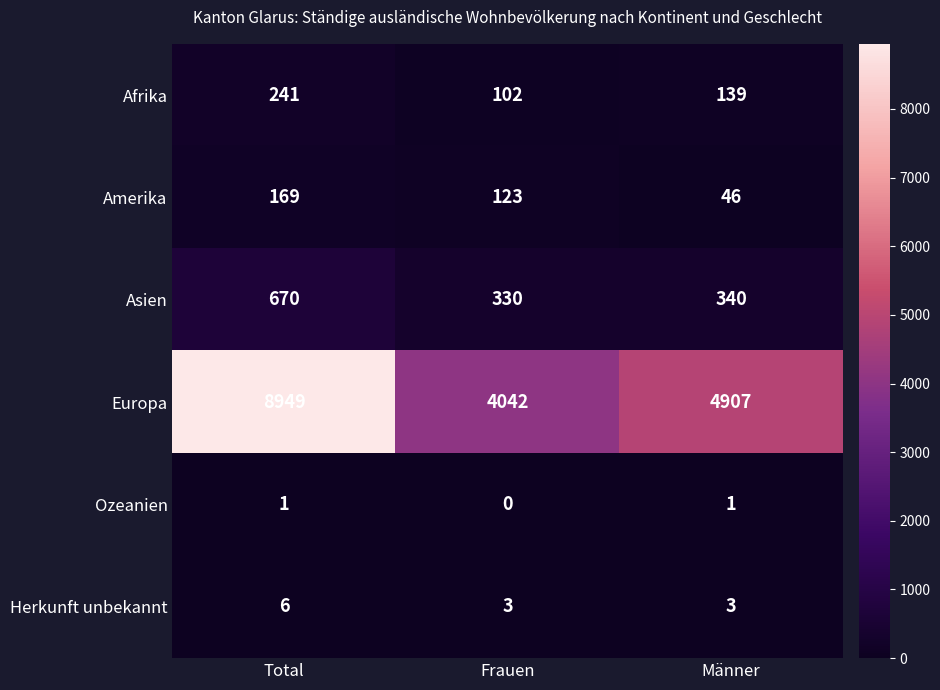

How many Herkunft unbekannt values are between 3 and 6?

3